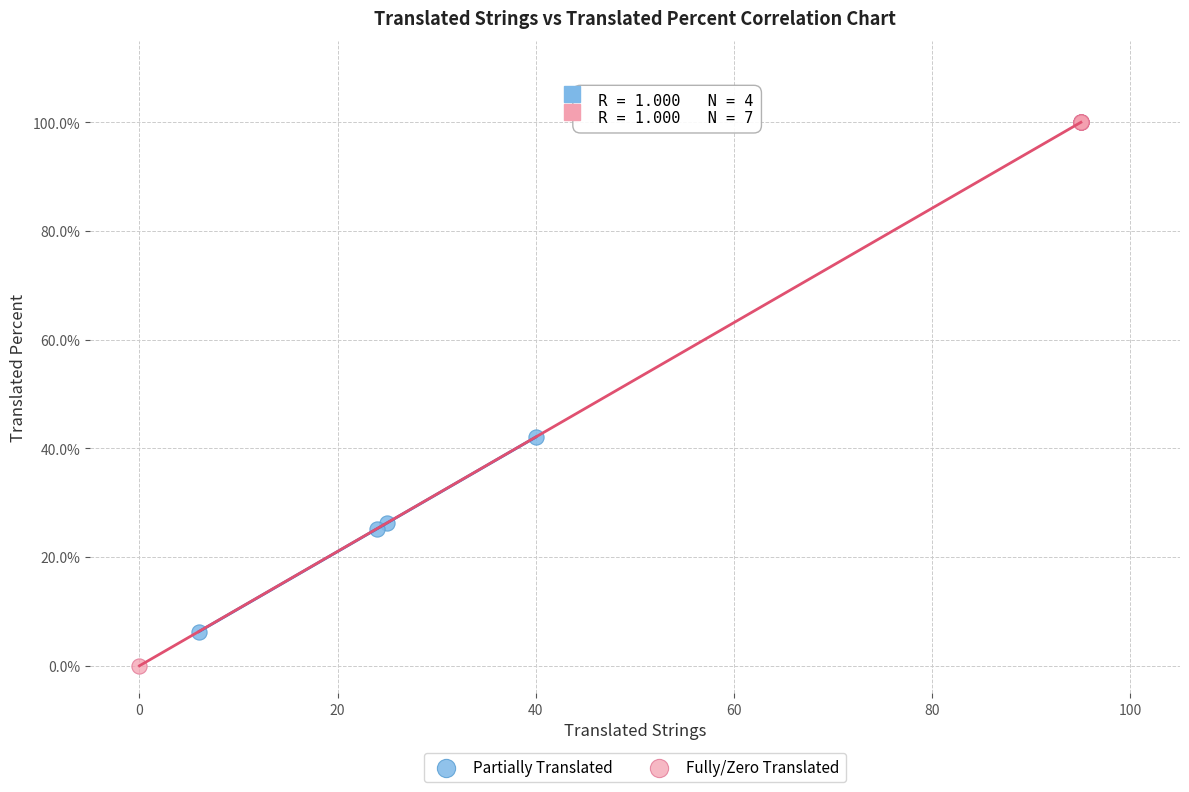

What are all the series names shown in the legend?

Partially Translated, Fully/Zero Translated